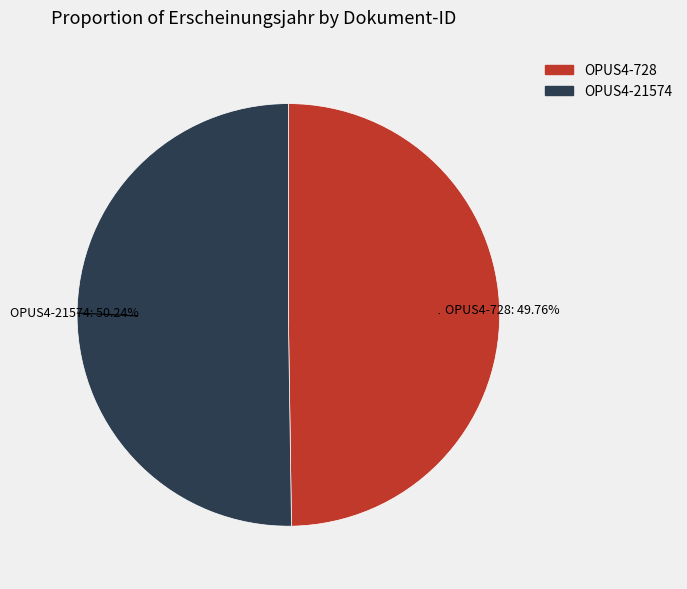

What percentage is the OPUS4-728 slice, to the nearest percent?

50%